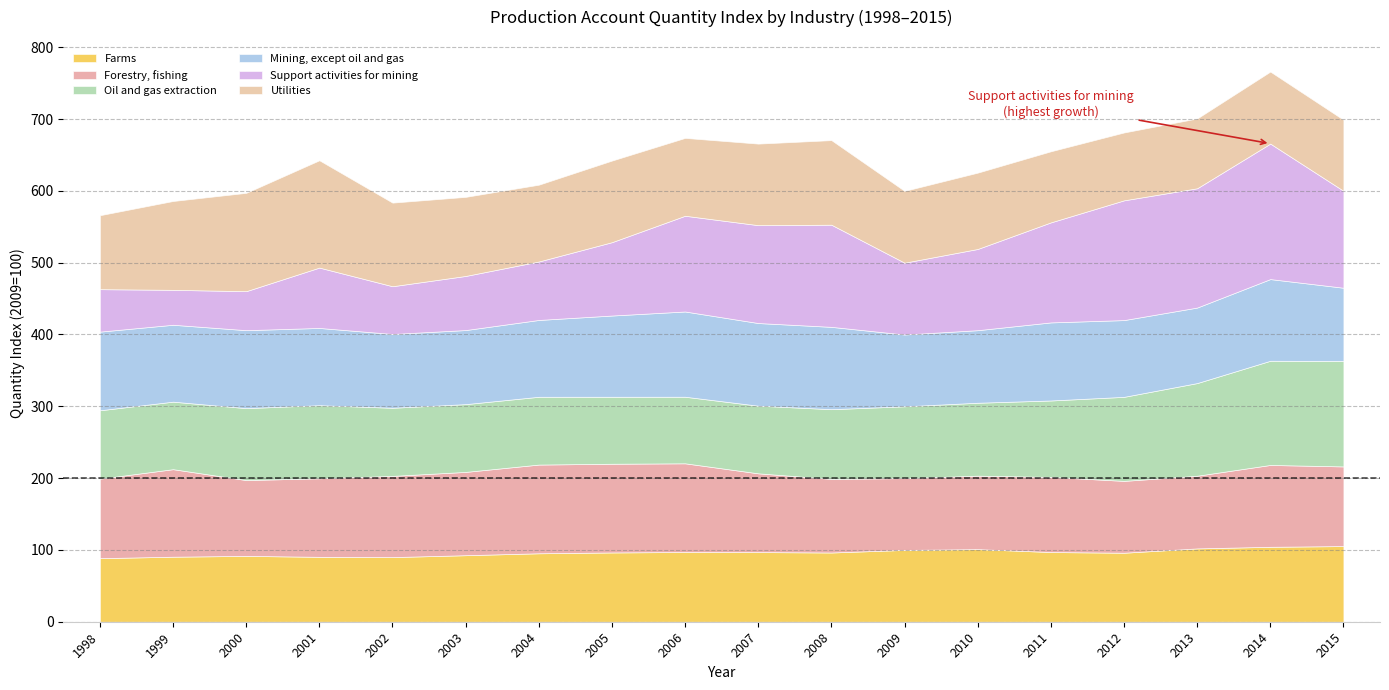

How many interior local valleys does the Farms series have?

3